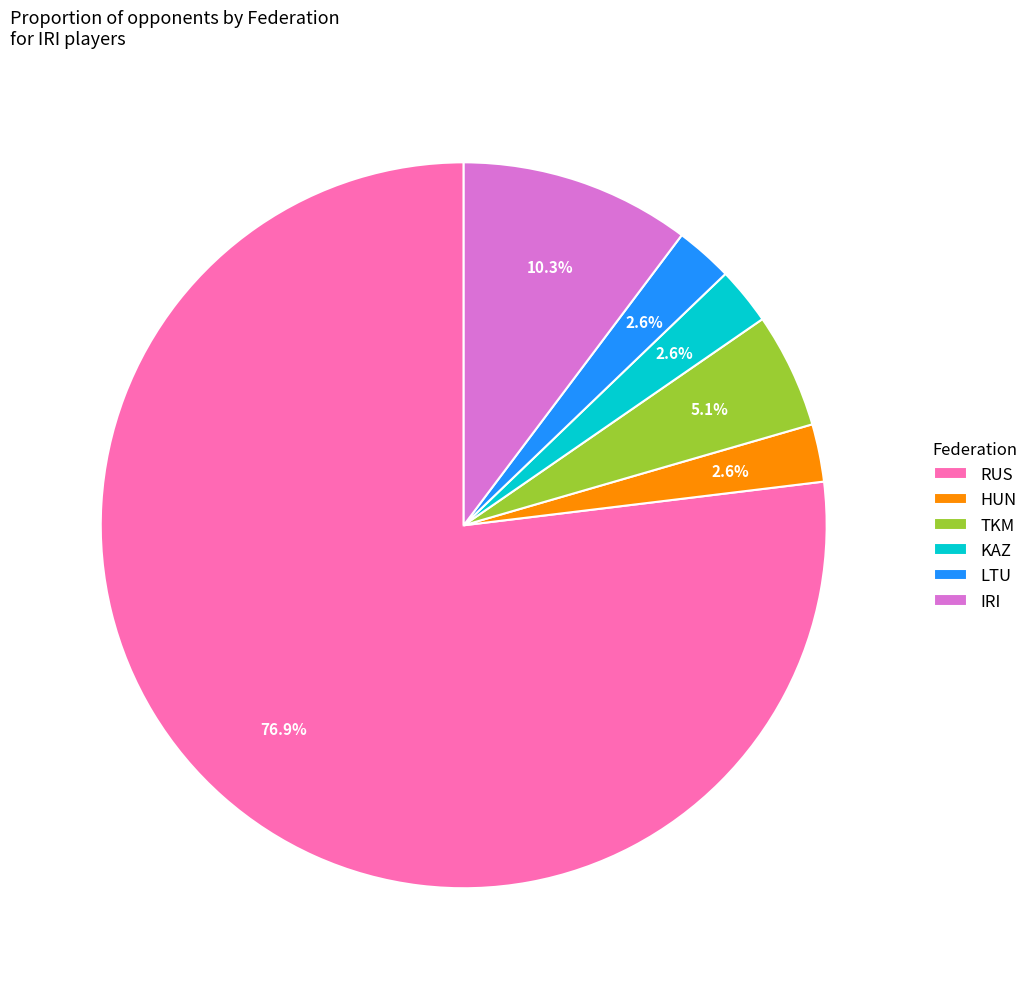

Which category has the biggest portion of the pie?

RUS